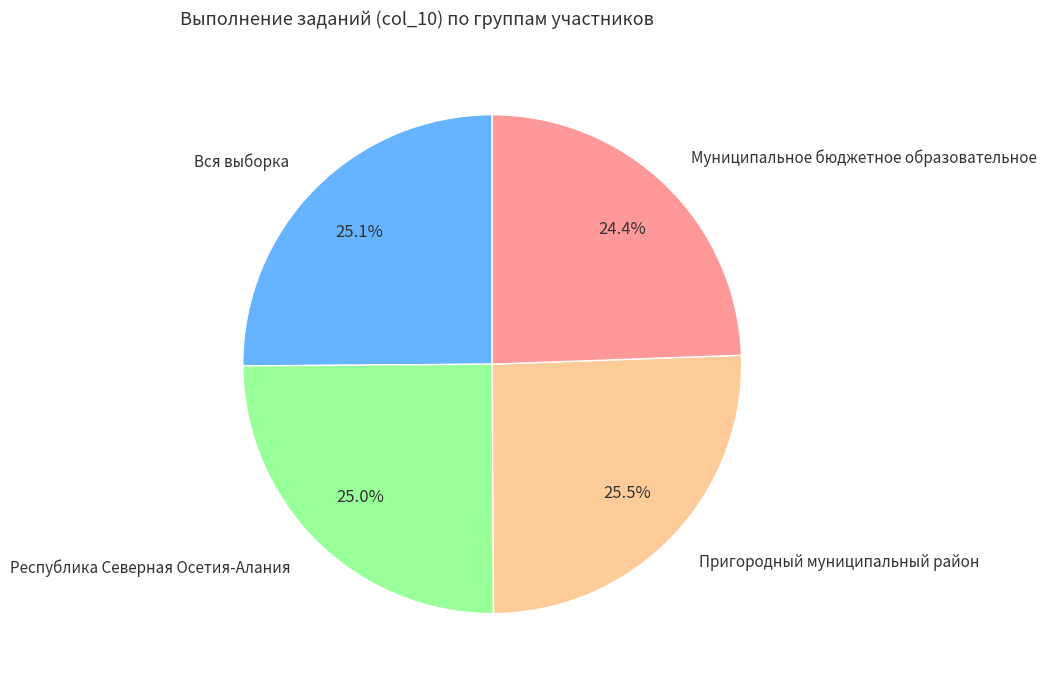

What is the total percentage of Муниципальное бюджетное образовательное and Вся выборка?

49.5%